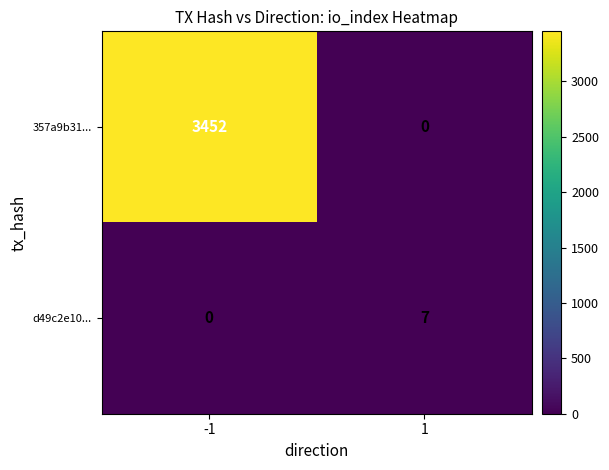

What is the difference between the highest and lowest values at 1?

7